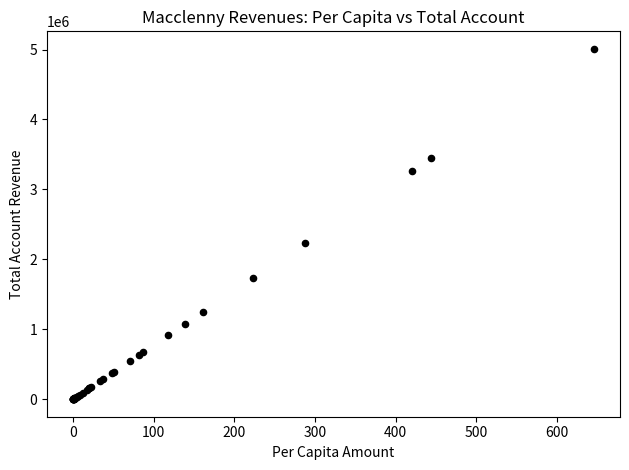

What Y value in the scatter plot is closest to 2505195?

2229544